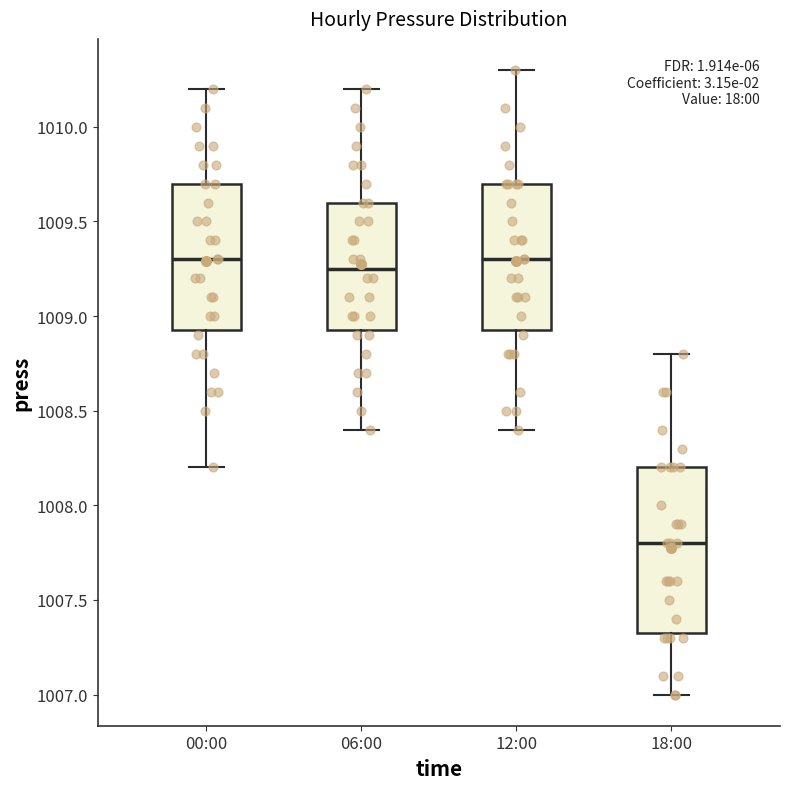

Which box is the tallest, from its lower edge to its upper edge?

18:00